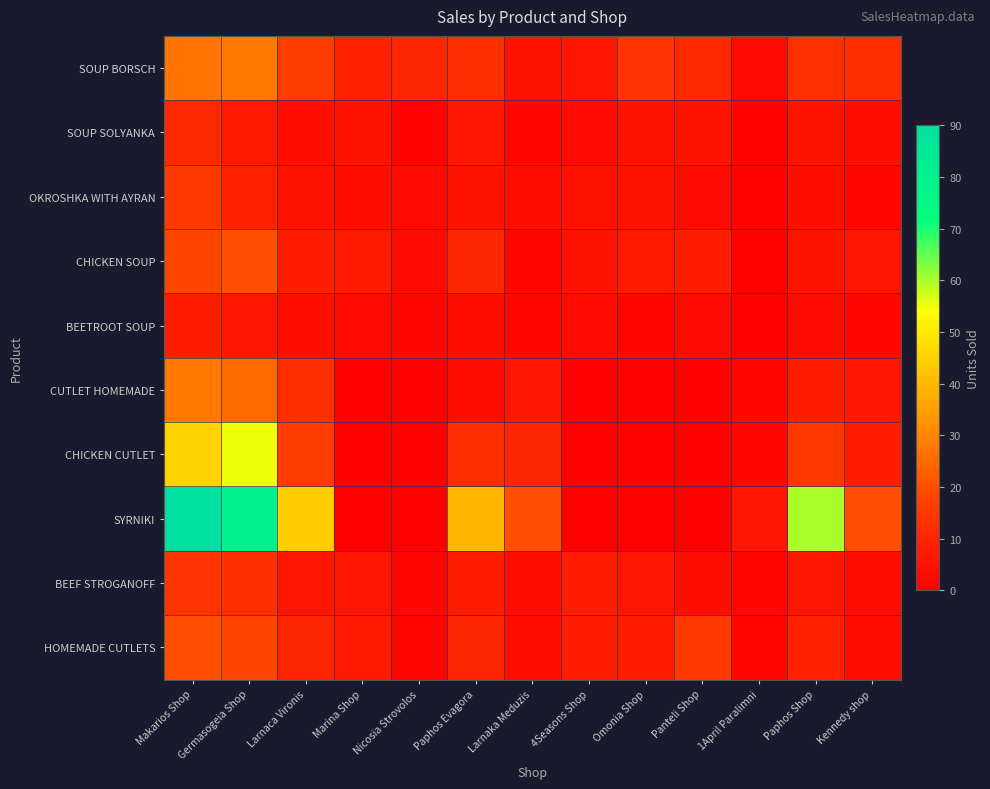

Reading left to right, list all the values displayed in this chart.

SOUP BORSCH: Makarios Shop=27	Germasogeia Shop=28	Larnaca Vironis=16	Marina Shop=9	Nicosia Strovolos=10	Paphos Evagora=12	Larnaka Meduzis=5	4Seasons Shop=6	Omonia Shop=14	Panteli Shop=11	1April Paralimni=3	Paphos Shop=13	Kennedy shop=12
SOUP SOLYANKA: Makarios Shop=11	Germasogeia Shop=7	Larnaca Vironis=4	Marina Shop=5	Nicosia Strovolos=1	Paphos Evagora=6	Larnaka Meduzis=2	4Seasons Shop=3	Omonia Shop=5	Panteli Shop=5	1April Paralimni=1	Paphos Shop=5	Kennedy shop=4
OKROSHKA WITH AYRAN: Makarios Shop=15	Germasogeia Shop=9	Larnaca Vironis=5	Marina Shop=4	Nicosia Strovolos=3	Paphos Evagora=5	Larnaka Meduzis=4	4Seasons Shop=5	Omonia Shop=5	Panteli Shop=3	1April Paralimni=1	Paphos Shop=4	Kennedy shop=2
CHICKEN SOUP: Makarios Shop=18	Germasogeia Shop=20	Larnaca Vironis=8	Marina Shop=7	Nicosia Strovolos=3	Paphos Evagora=10	Larnaka Meduzis=2	4Seasons Shop=5	Omonia Shop=7	Panteli Shop=8	1April Paralimni=1	Paphos Shop=5	Kennedy shop=6
BEETROOT SOUP: Makarios Shop=8	Germasogeia Shop=6	Larnaca Vironis=4	Marina Shop=3	Nicosia Strovolos=2	Paphos Evagora=4	Larnaka Meduzis=2	4Seasons Shop=3	Omonia Shop=2	Panteli Shop=3	1April Paralimni=0	Paphos Shop=3	Kennedy shop=2
CUTLET HOMEMADE: Makarios Shop=28	Germasogeia Shop=25	Larnaca Vironis=12	Marina Shop=0	Nicosia Strovolos=0	Paphos Evagora=4	Larnaka Meduzis=6	4Seasons Shop=0	Omonia Shop=0	Panteli Shop=0	1April Paralimni=2	Paphos Shop=8	Kennedy shop=6
CHICKEN CUTLET: Makarios Shop=45	Germasogeia Shop=55	Larnaca Vironis=16	Marina Shop=0	Nicosia Strovolos=0	Paphos Evagora=12	Larnaka Meduzis=10	4Seasons Shop=0	Omonia Shop=0	Panteli Shop=0	1April Paralimni=2	Paphos Shop=15	Kennedy shop=8
SYRNIKI: Makarios Shop=90	Germasogeia Shop=80	Larnaca Vironis=44	Marina Shop=0	Nicosia Strovolos=0	Paphos Evagora=40	Larnaka Meduzis=20	4Seasons Shop=0	Omonia Shop=0	Panteli Shop=0	1April Paralimni=6	Paphos Shop=60	Kennedy shop=20
BEEF STROGANOFF: Makarios Shop=14	Germasogeia Shop=12	Larnaca Vironis=6	Marina Shop=6	Nicosia Strovolos=2	Paphos Evagora=8	Larnaka Meduzis=4	4Seasons Shop=8	Omonia Shop=6	Panteli Shop=4	1April Paralimni=2	Paphos Shop=6	Kennedy shop=4
HOMEMADE CUTLETS: Makarios Shop=20	Germasogeia Shop=18	Larnaca Vironis=10	Marina Shop=7	Nicosia Strovolos=2	Paphos Evagora=10	Larnaka Meduzis=4	4Seasons Shop=8	Omonia Shop=8	Panteli Shop=15	1April Paralimni=2	Paphos Shop=9	Kennedy shop=4